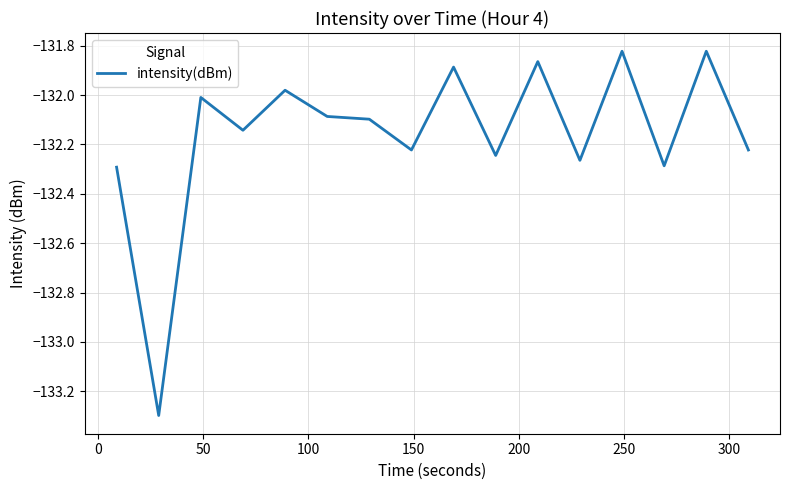

What is the difference between the maximum and minimum values?

1.5